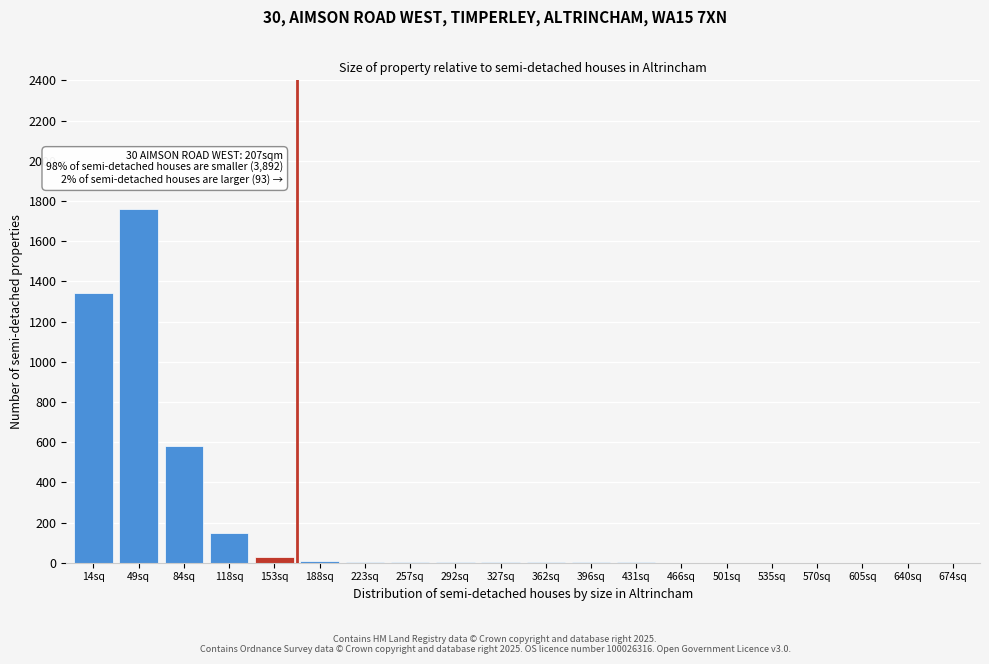

At which label is the value closest to 881?

84sq